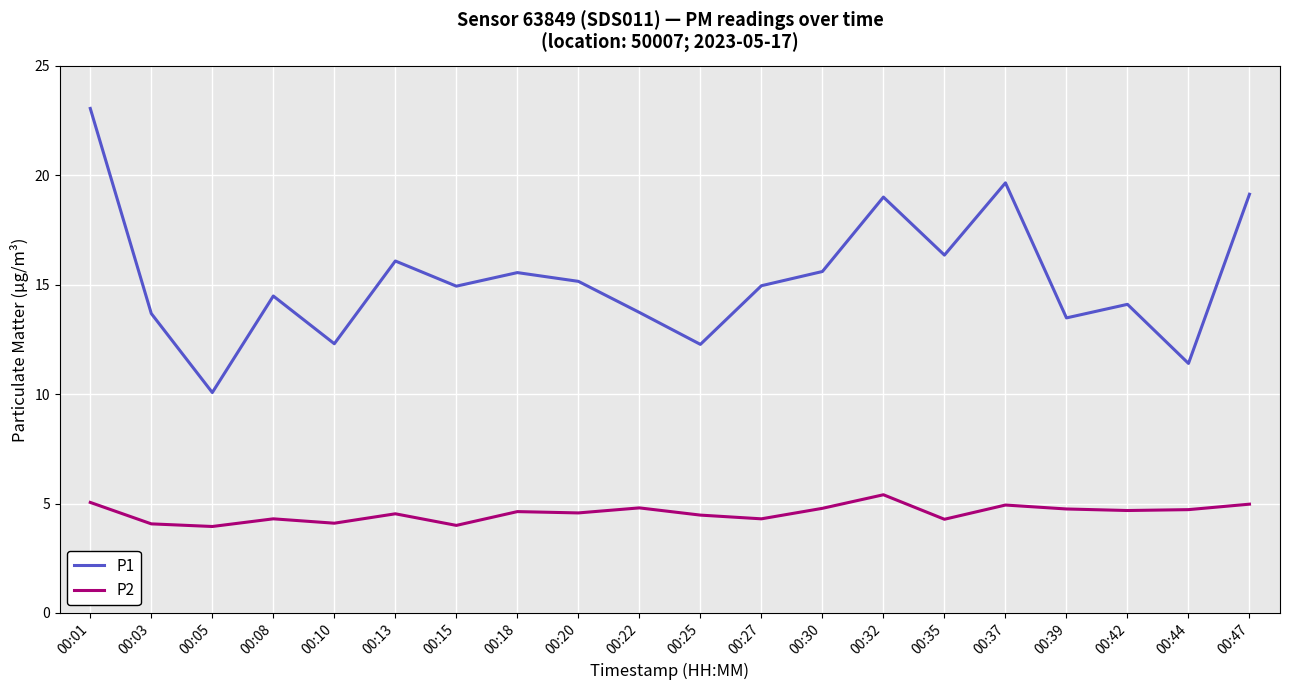

List the series in order of their overall mean, lowest first.

P2, P1